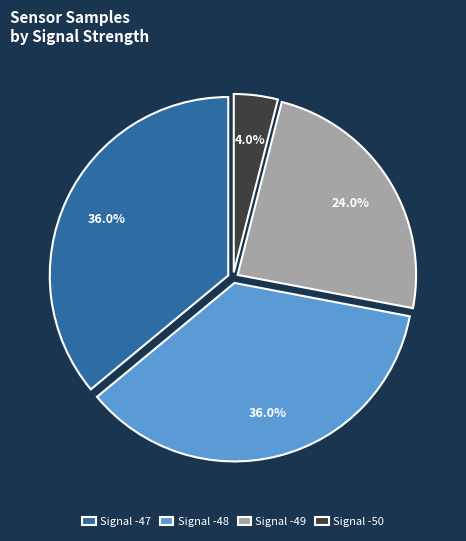

How many slices are in this pie chart?

4